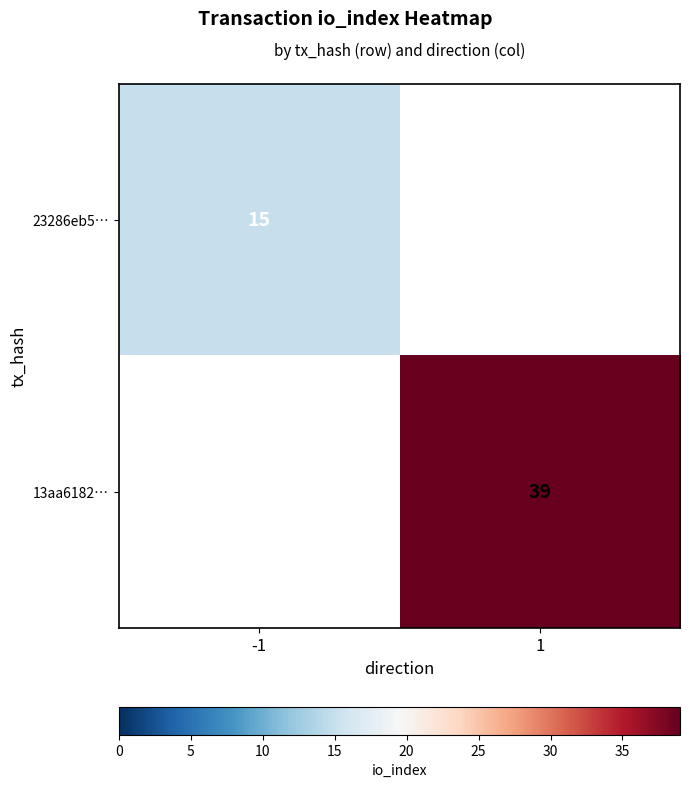

Is it true that 23286eb5… equals 9 at -1?

False